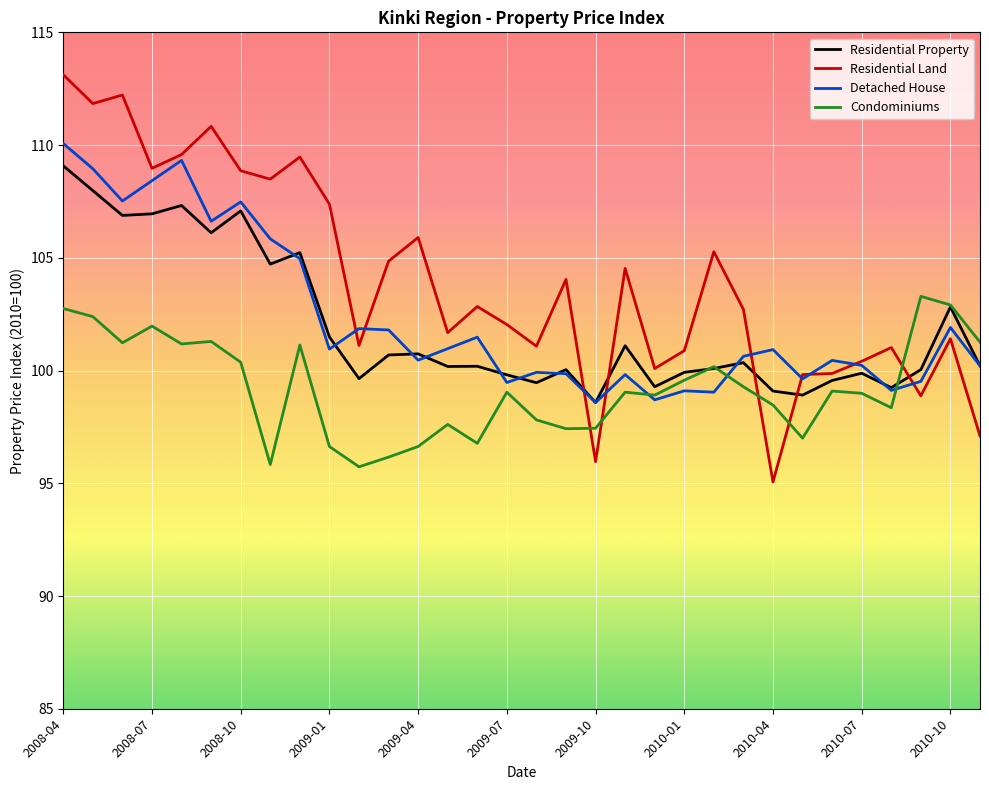

What is the highest value of the Residential Land series?

113.1